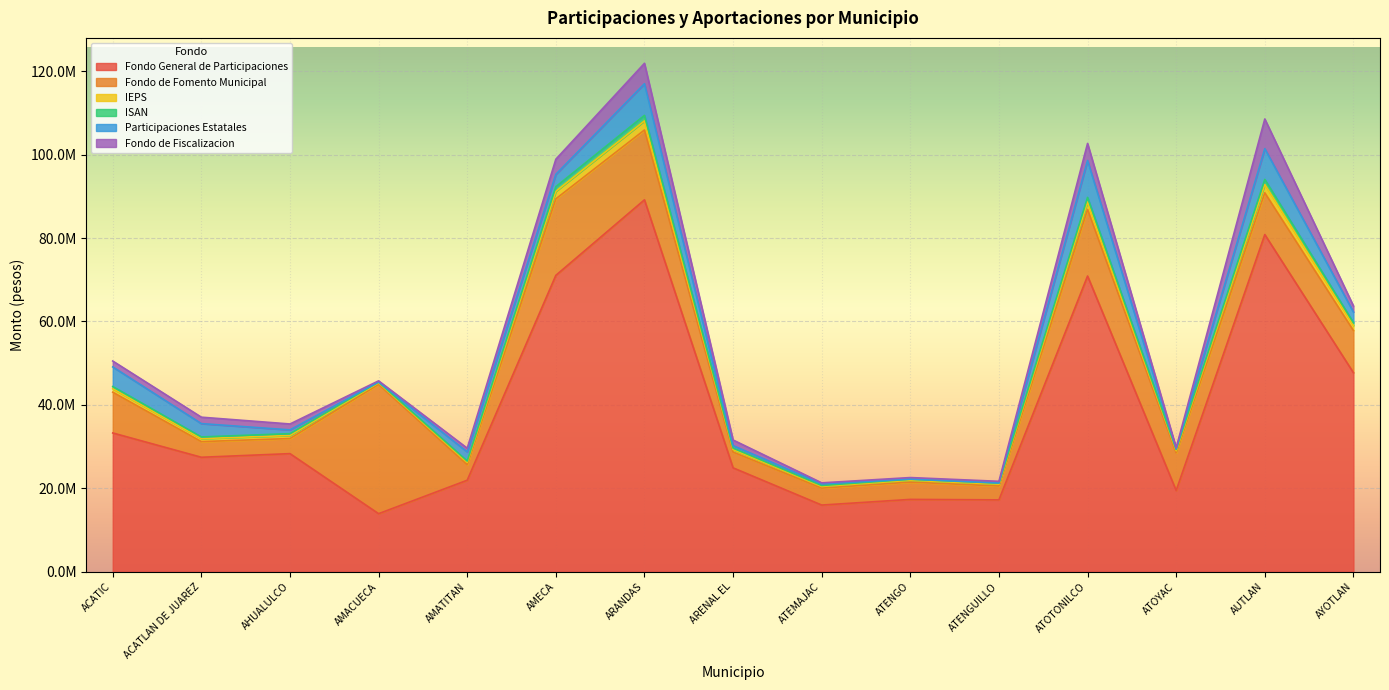

What are all the series names shown in the legend?

Fondo General de Participaciones, Fondo de Fomento Municipal, IEPS, ISAN, Participaciones Estatales, Fondo de Fiscalizacion